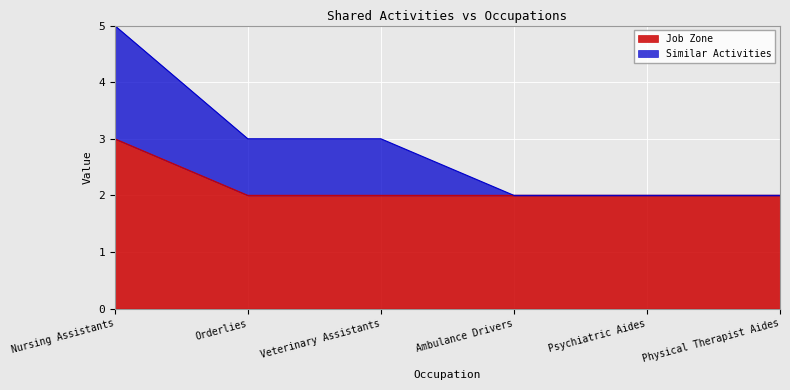

How many lines are shown in the chart?

2